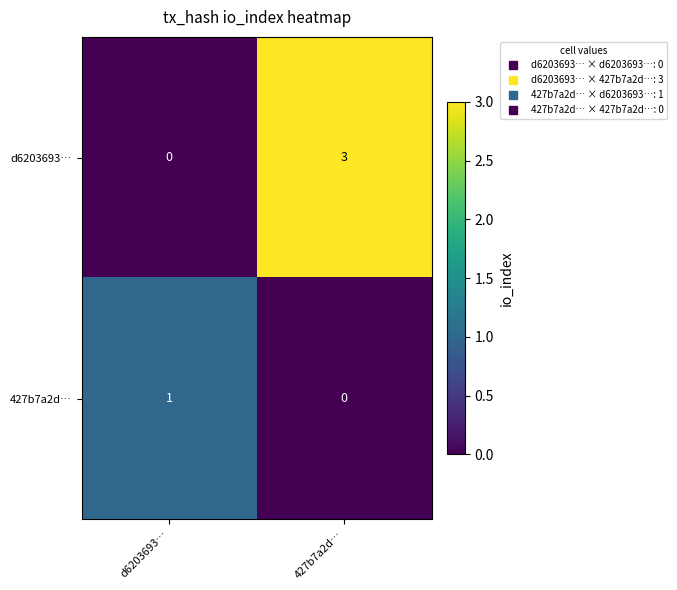

What is the difference between the highest and lowest values at d6203693…?

1